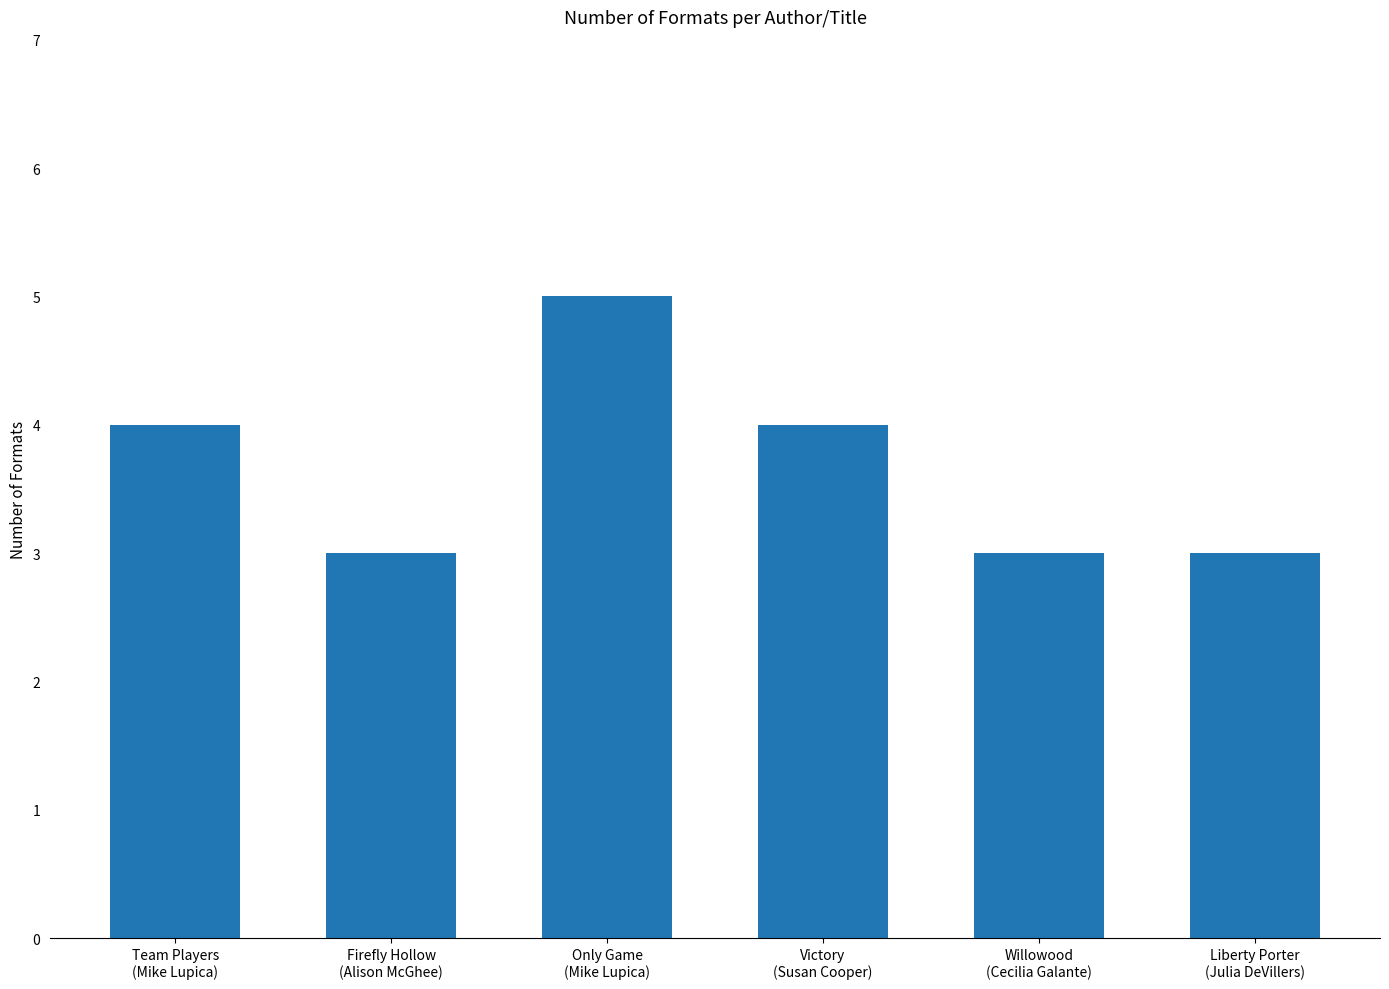

Is it true that the value at Only Game
(Mike Lupica) is 5?

True